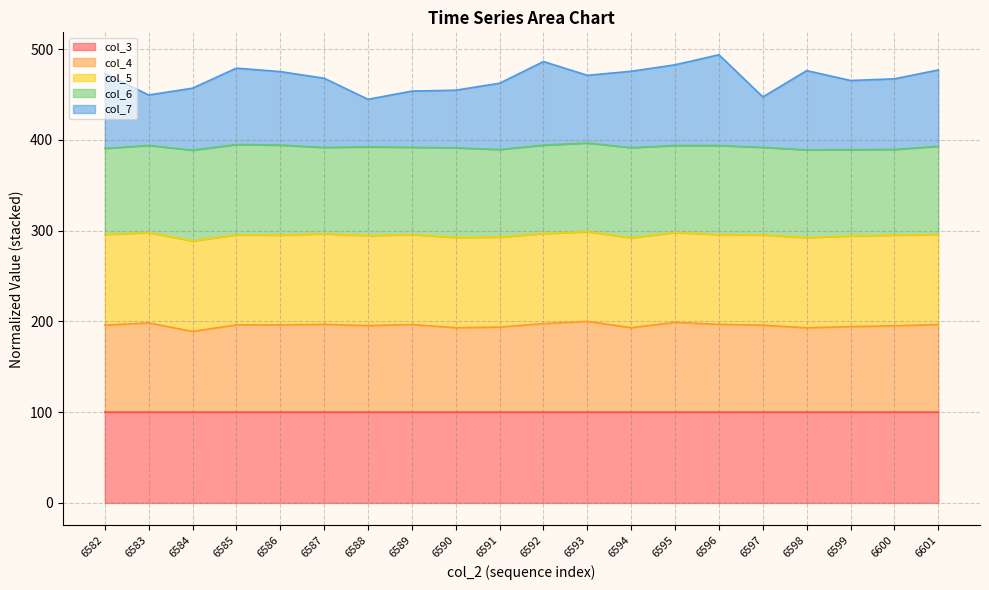

What is the difference between the maximum and minimum values in the col_7 series?

49.1